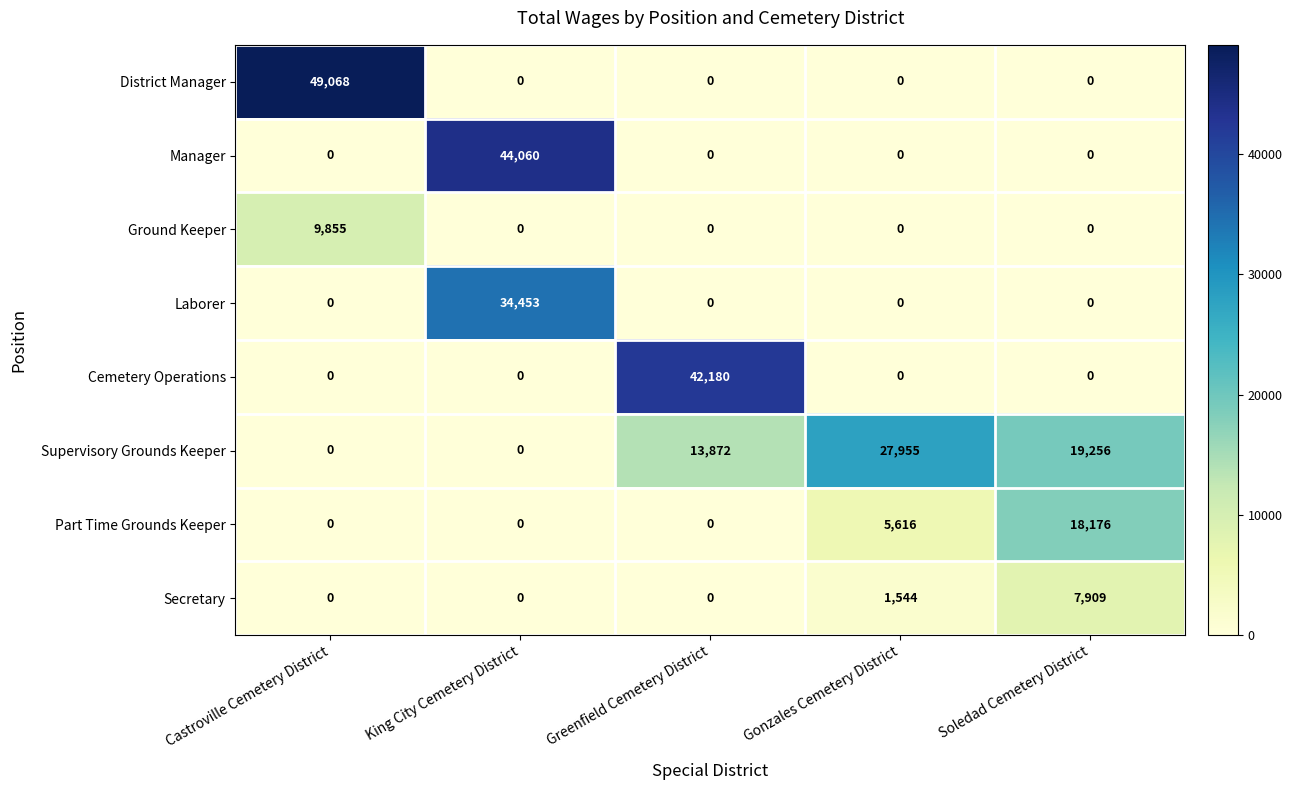

The value of District Manager at Soledad Cemetery District is 0. True or false?

True